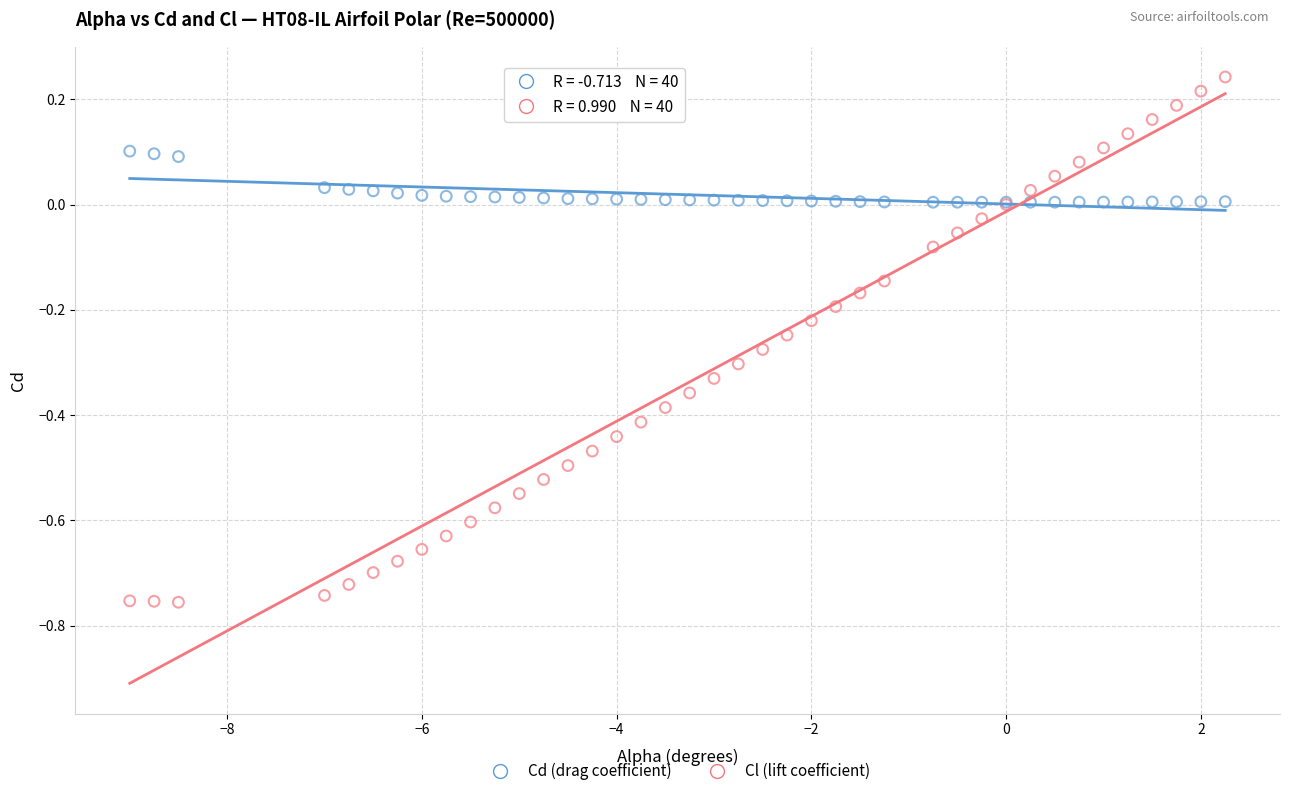

Which series contains the highest Y value?

Cl (lift coefficient)